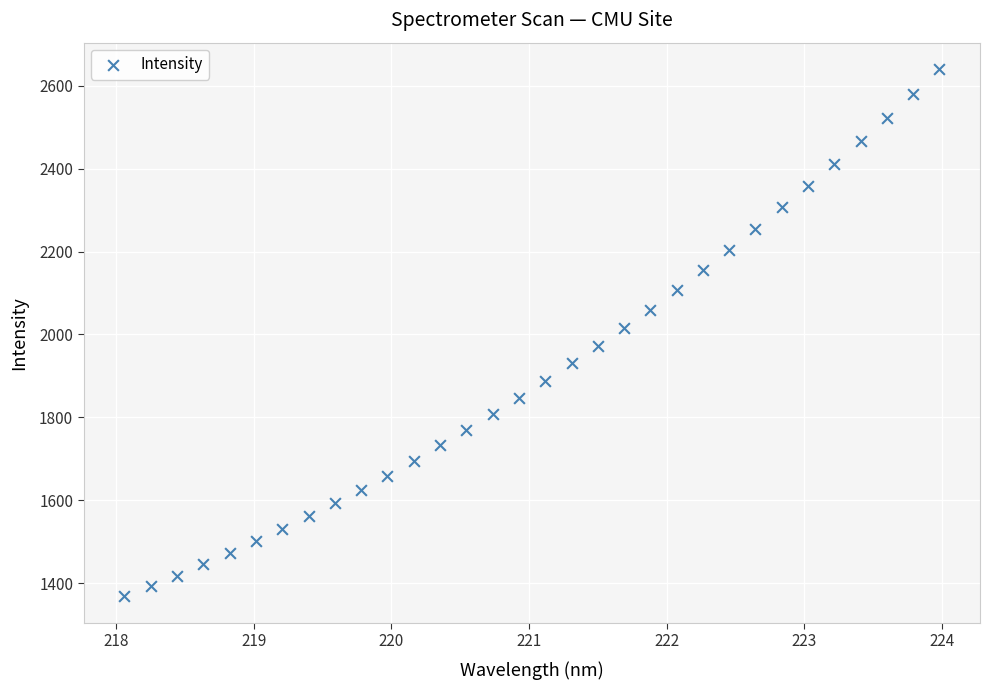

What is the range of Y values (max minus min)?

1272.7